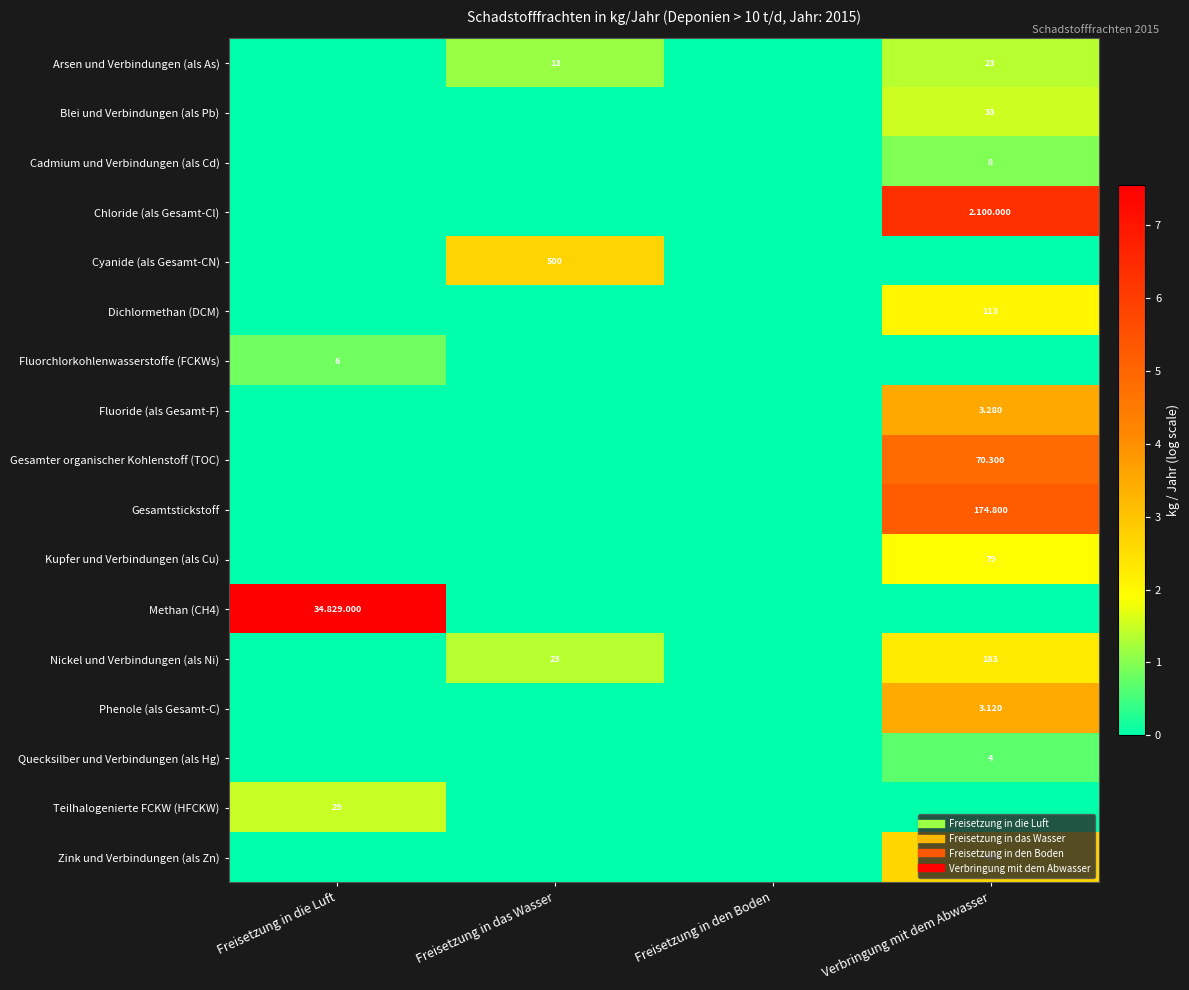

List the labels in order of Kupfer und Verbindungen (als Cu) value, smallest first.

Freisetzung in die Luft, Freisetzung in das Wasser, Freisetzung in den Boden, Verbringung mit dem Abwasser